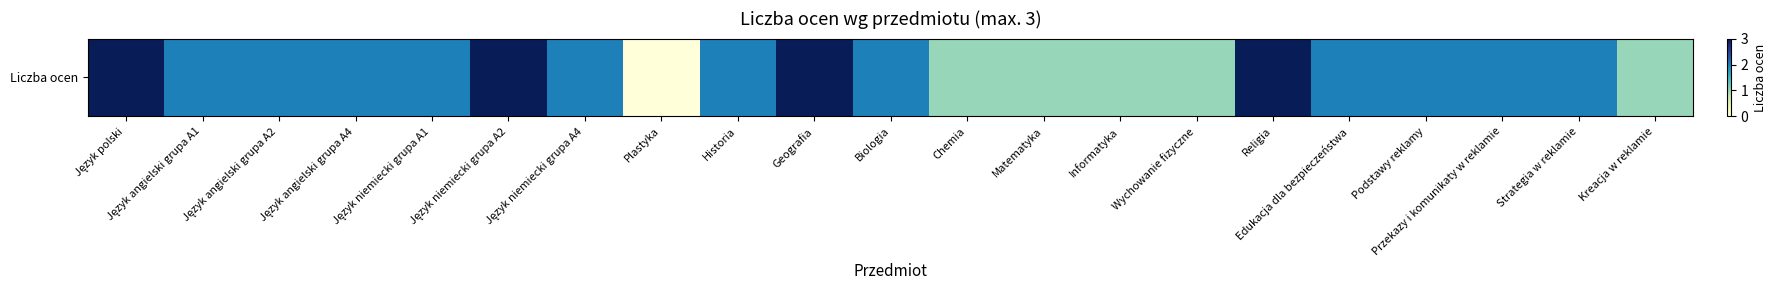

Which category has the highest value across all series?

Język polski